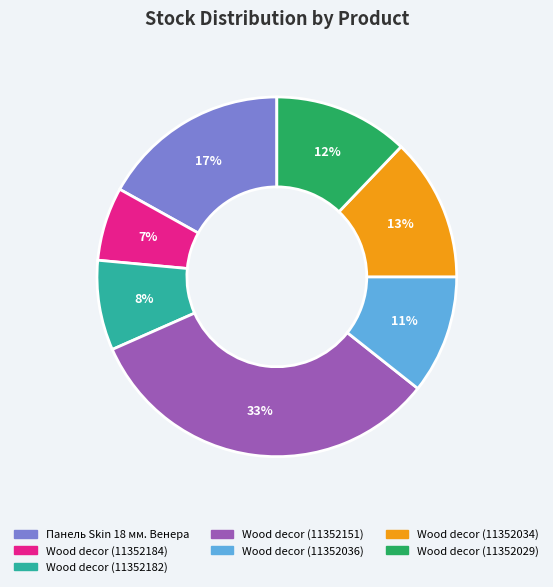

To the nearest percent, what is the average slice percentage?

14%